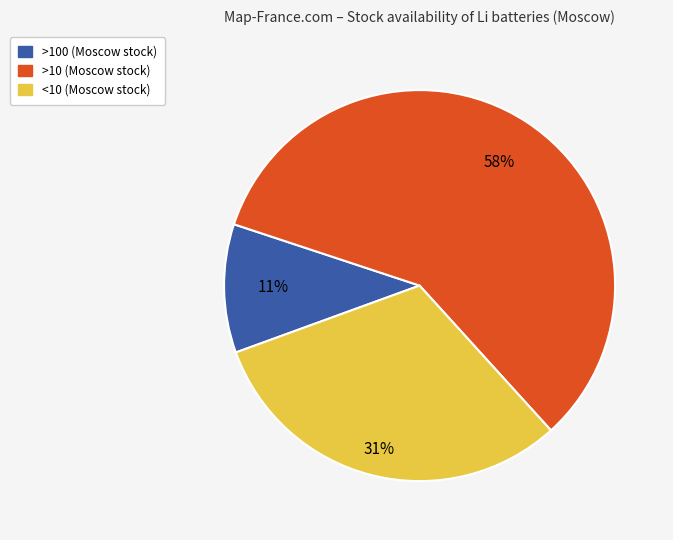

Which category has the smallest portion of the pie?

>100 (Moscow stock)